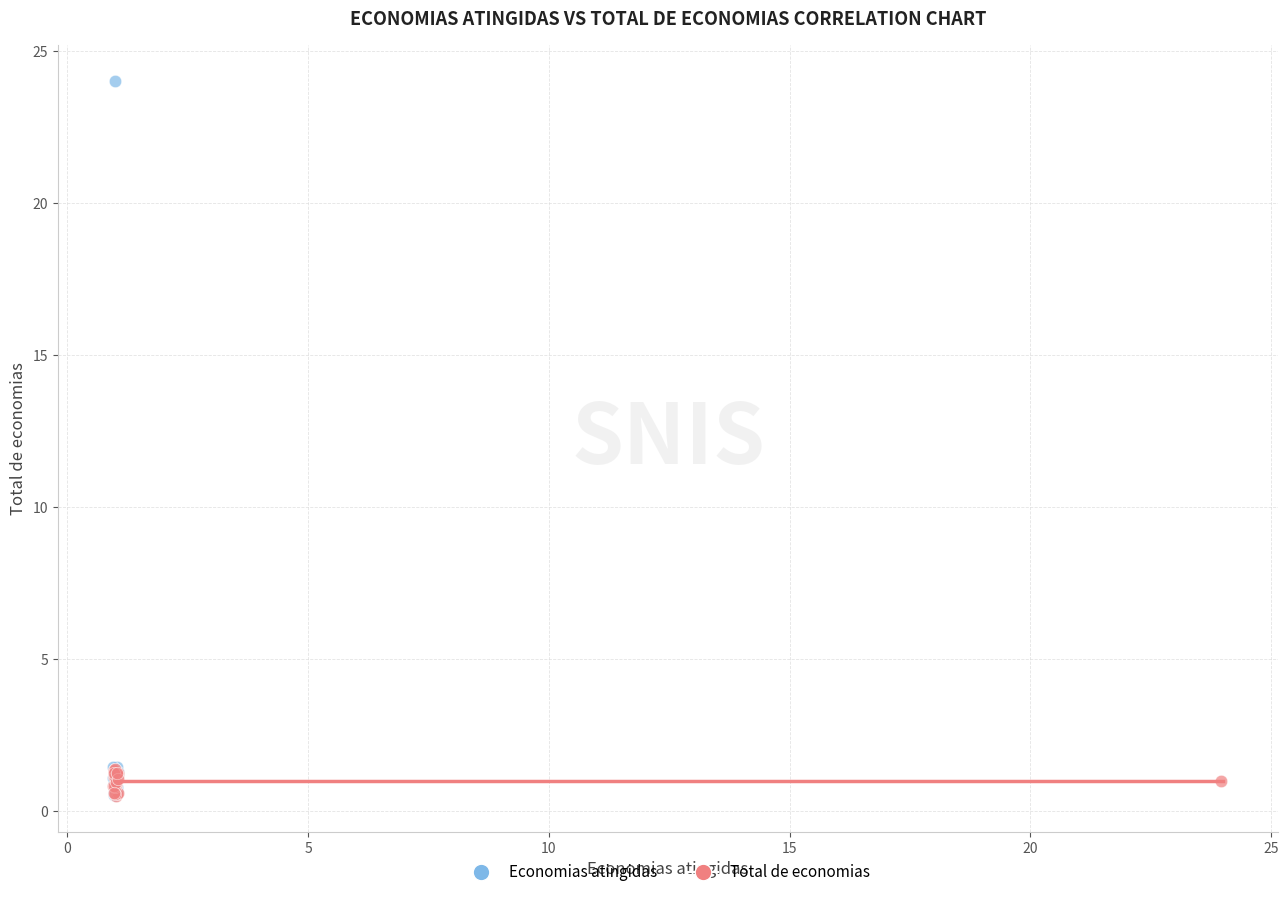

Which series has the widest spread of Y values?

Economias atingidas